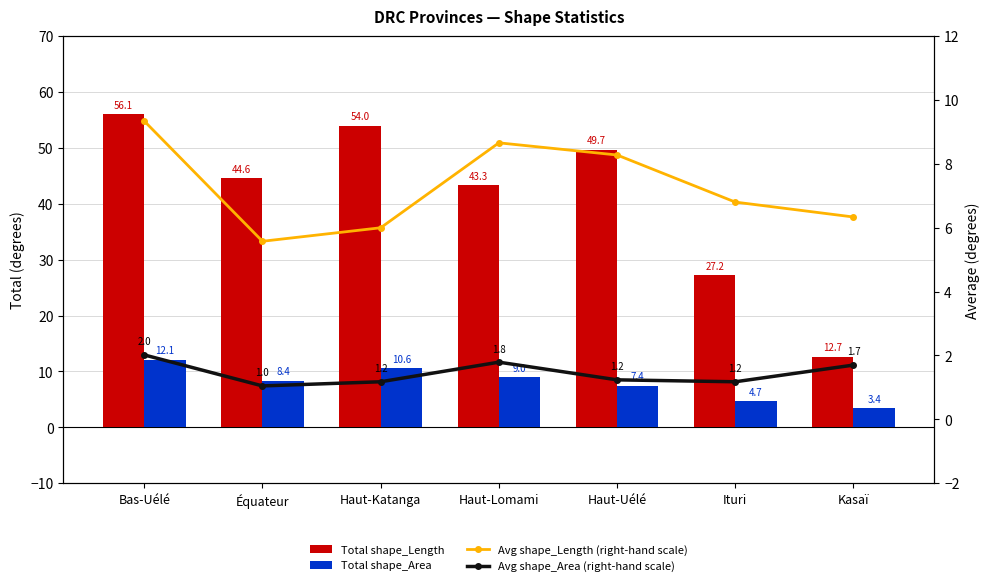

Which category has the lowest value across all series?

Équateur